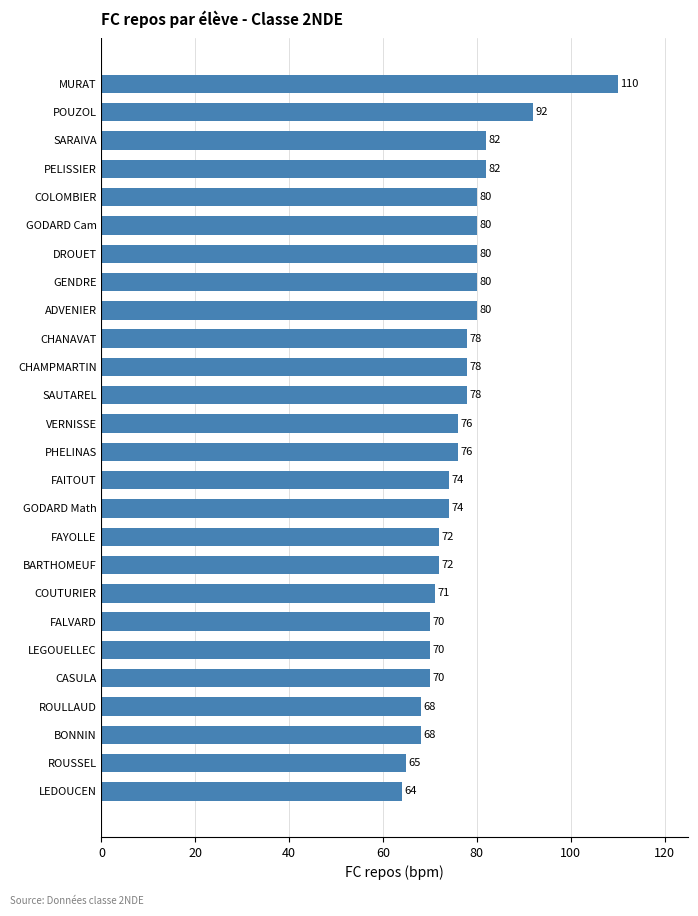

What is the difference between the maximum and minimum values?

46